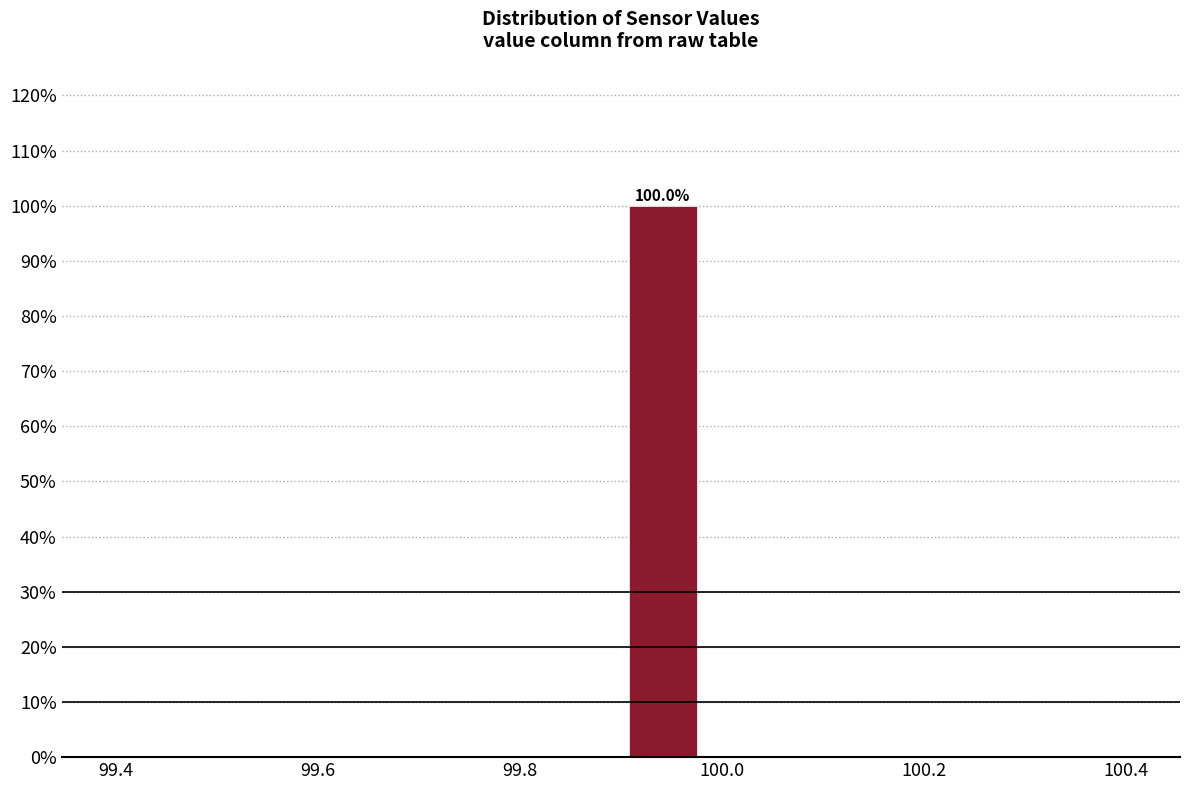

Over which range of the x-axis is the bar tallest?

99.90 to 99.98